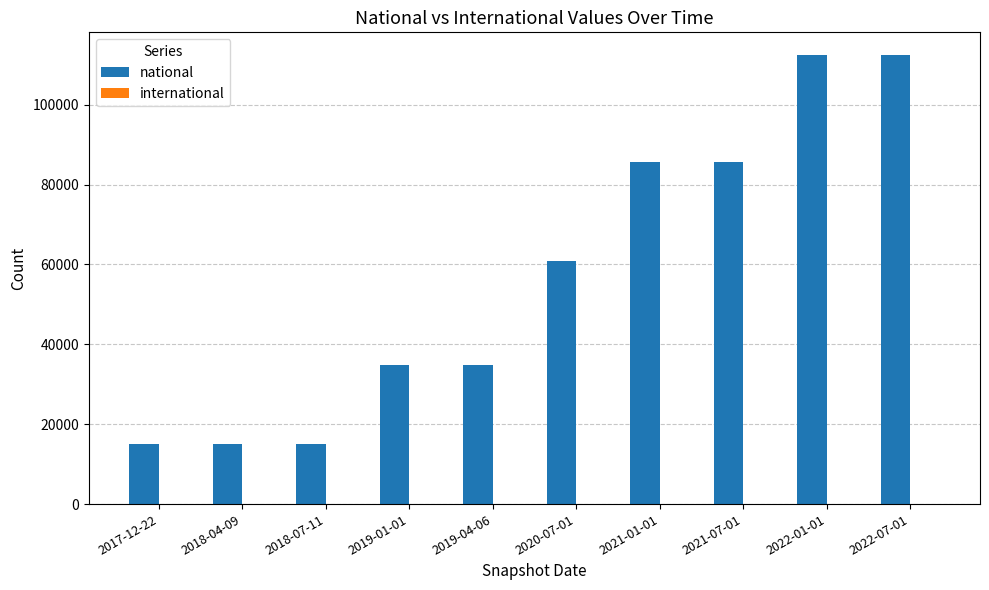

What is the sum of all values?

572394